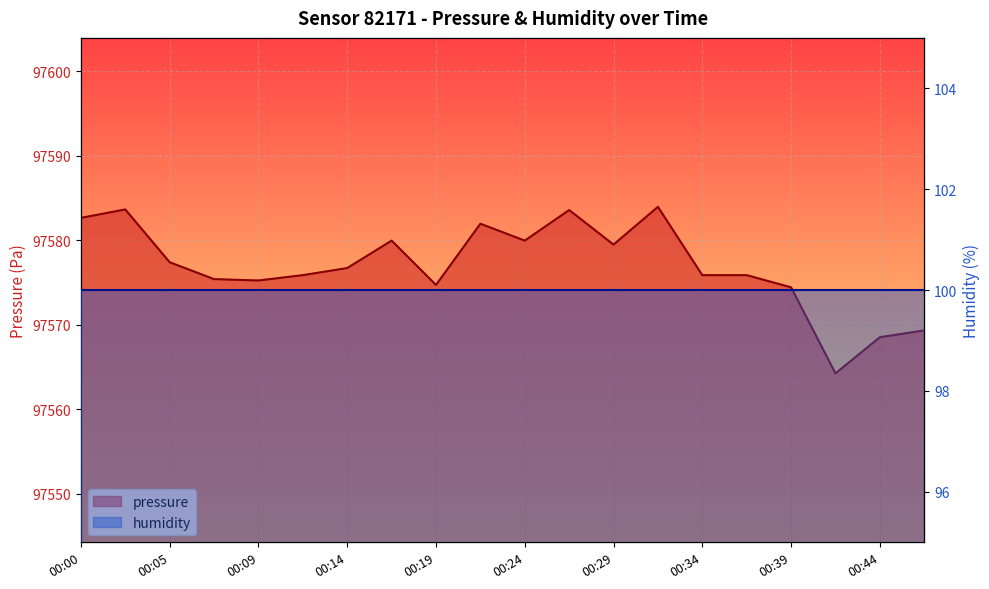

What is the sum of all values?

1951539.0